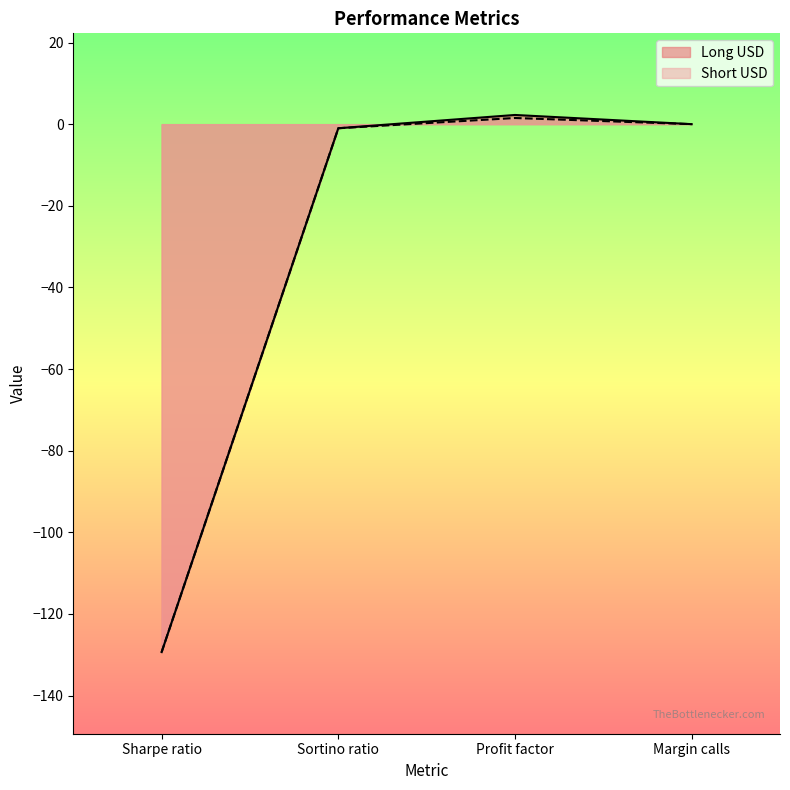

Reading left to right, what are all the values shown in this chart?

Long USD: -129.3	-1.0	2.3	0.0
Short USD: -129.3	-1.0	1.5	0.0